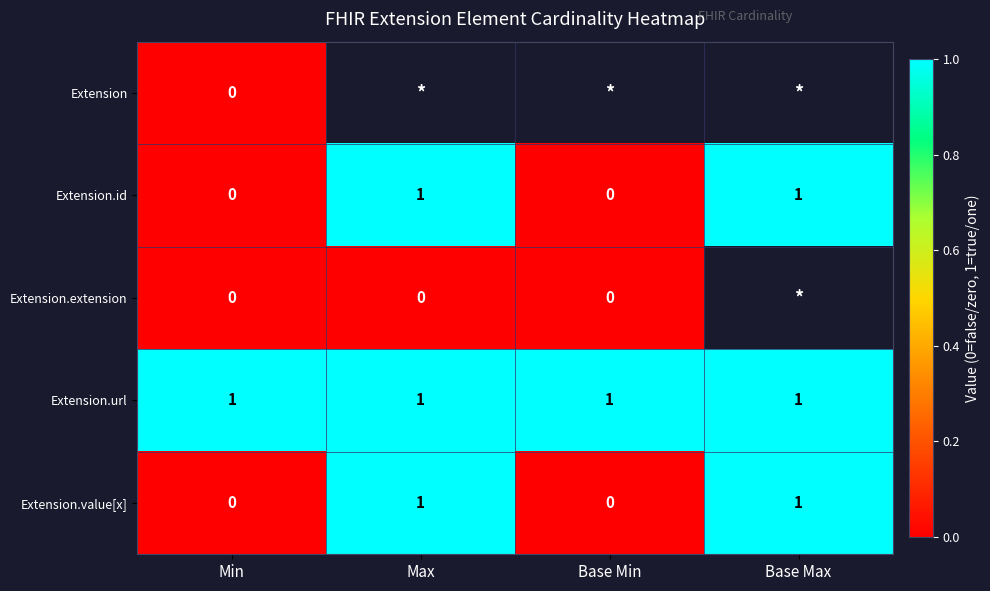

What is the sum of all Extension.url values?

4